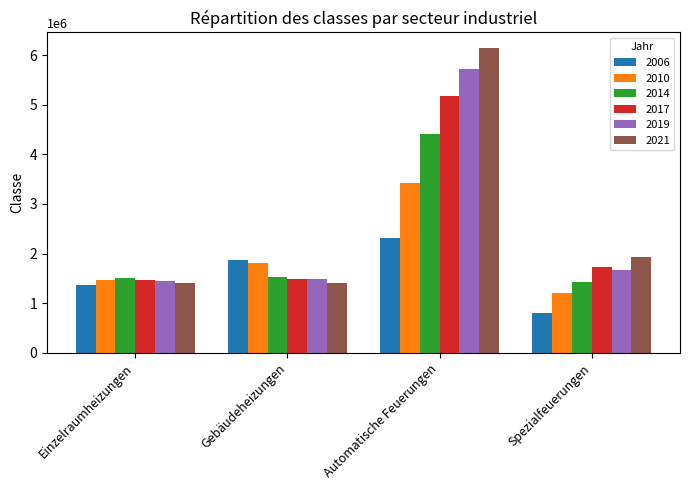

Which series has the largest total across all categories?

2021